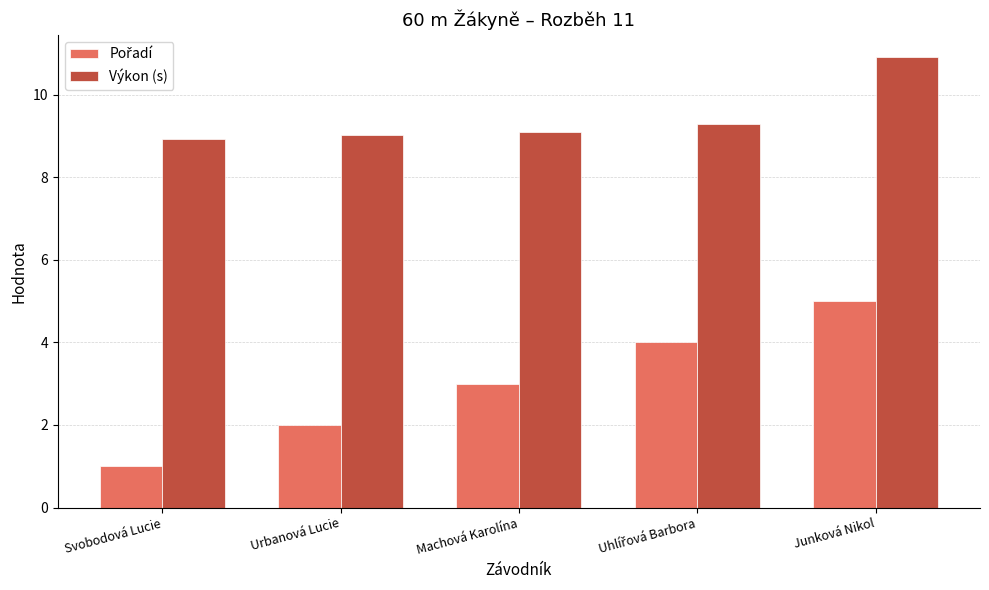

What is the label of the 3rd bar from the right?

Machová Karolína